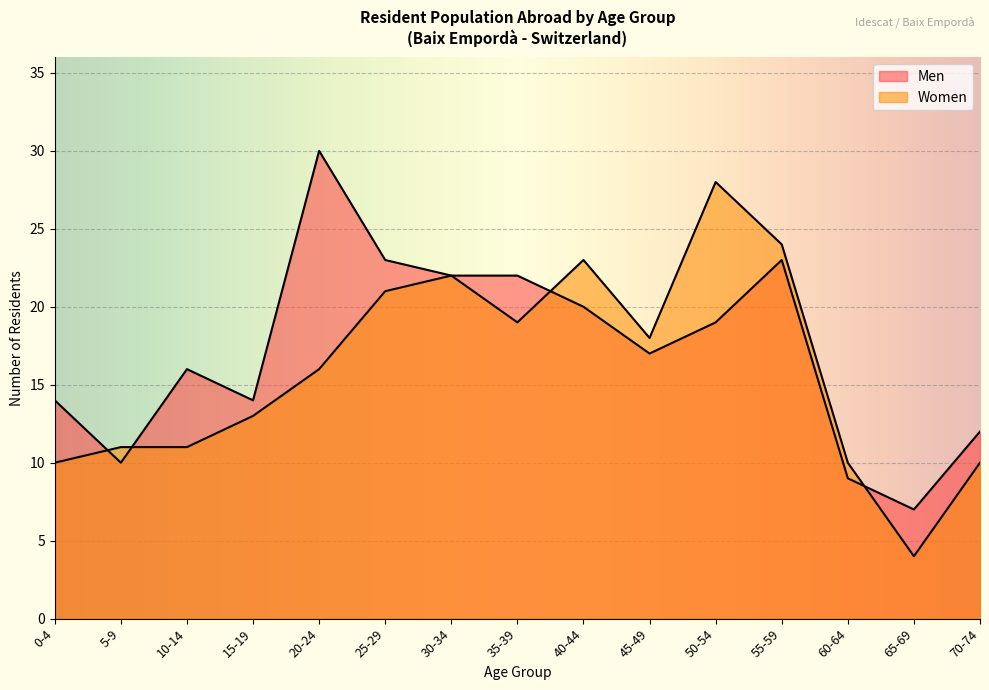

What is the greatest value displayed?

30